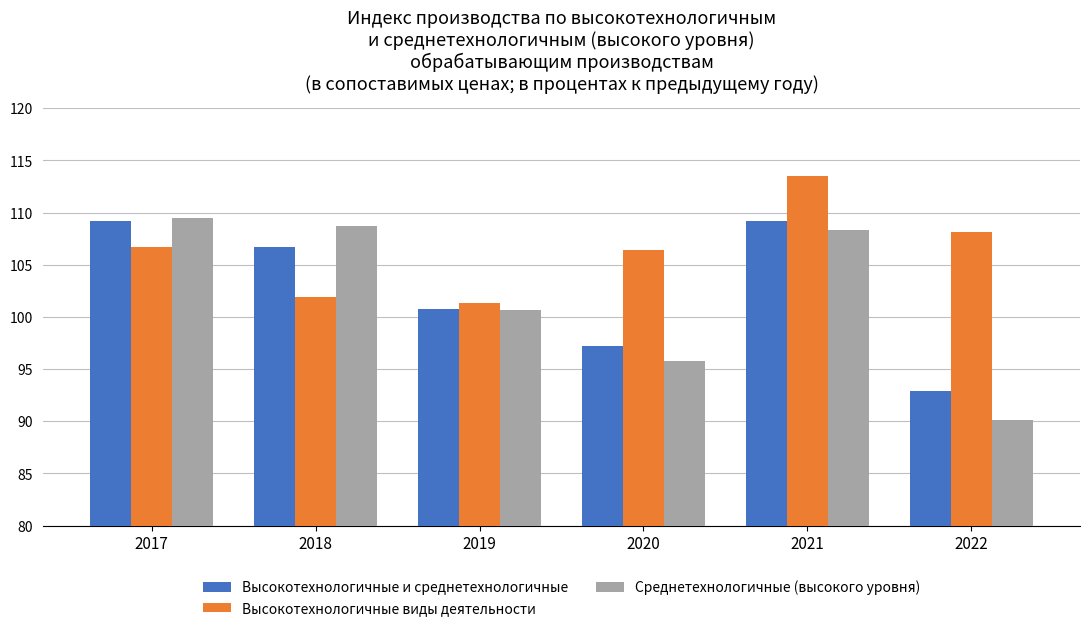

Which series has the largest total across all categories?

Высокотехнологичные виды деятельности